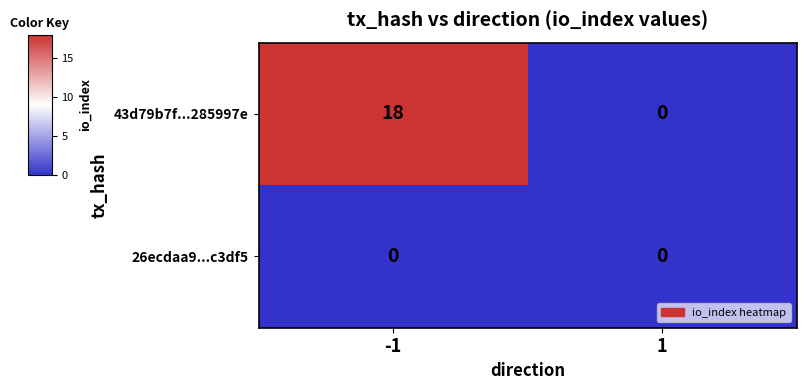

List the series in order of their peak value, lowest first.

26ecdaa9...c3df5, 43d79b7f...285997e